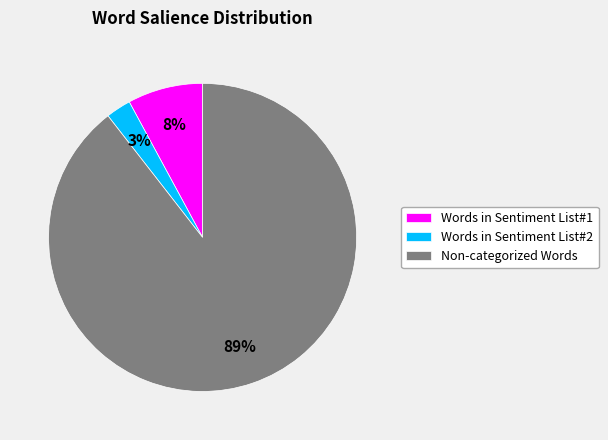

What percentage is the Non-categorized Words slice, to the nearest percent?

89%